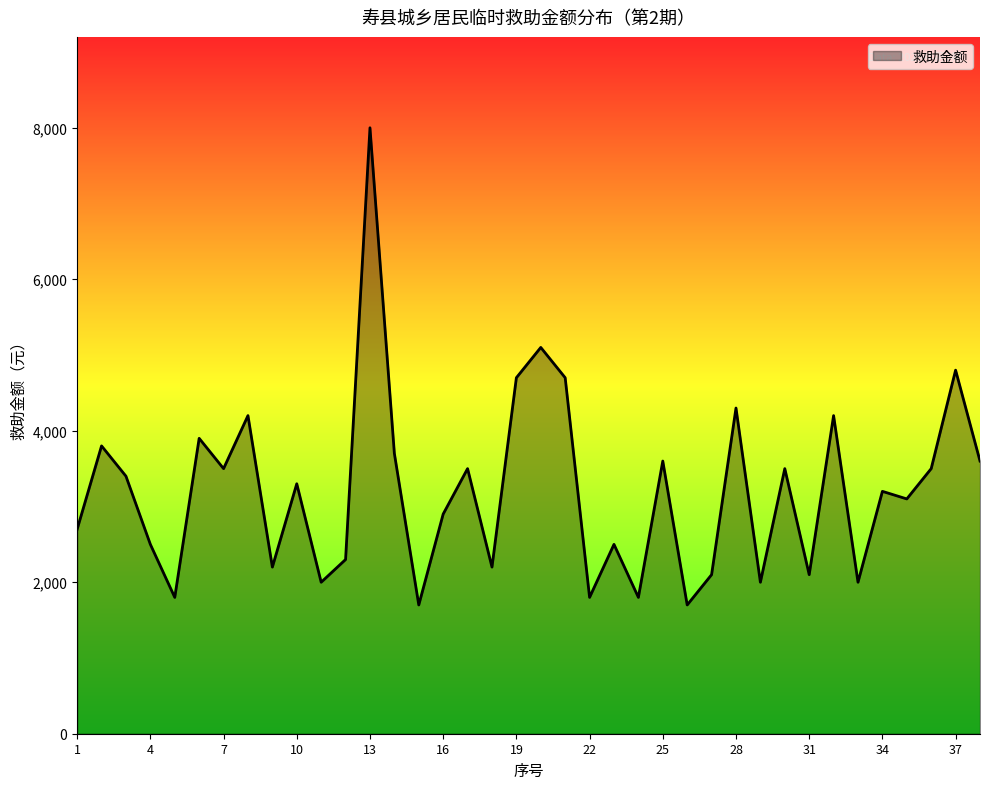

What is the maximum value shown in the chart?

8000